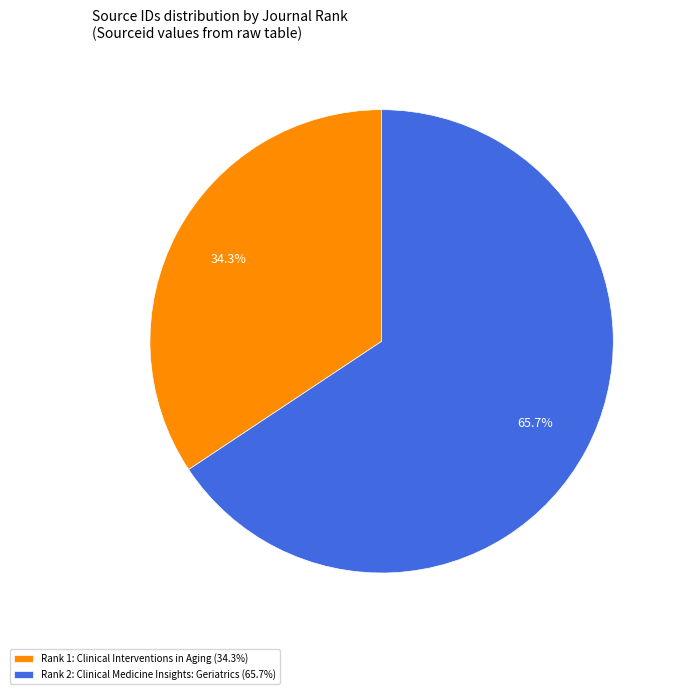

Approximately how many times larger is the value at Rank 2: Clinical Medicine Insights: Geriatrics (65.7%) compared to Rank 1: Clinical Interventions in Aging (34.3%)?

1.9